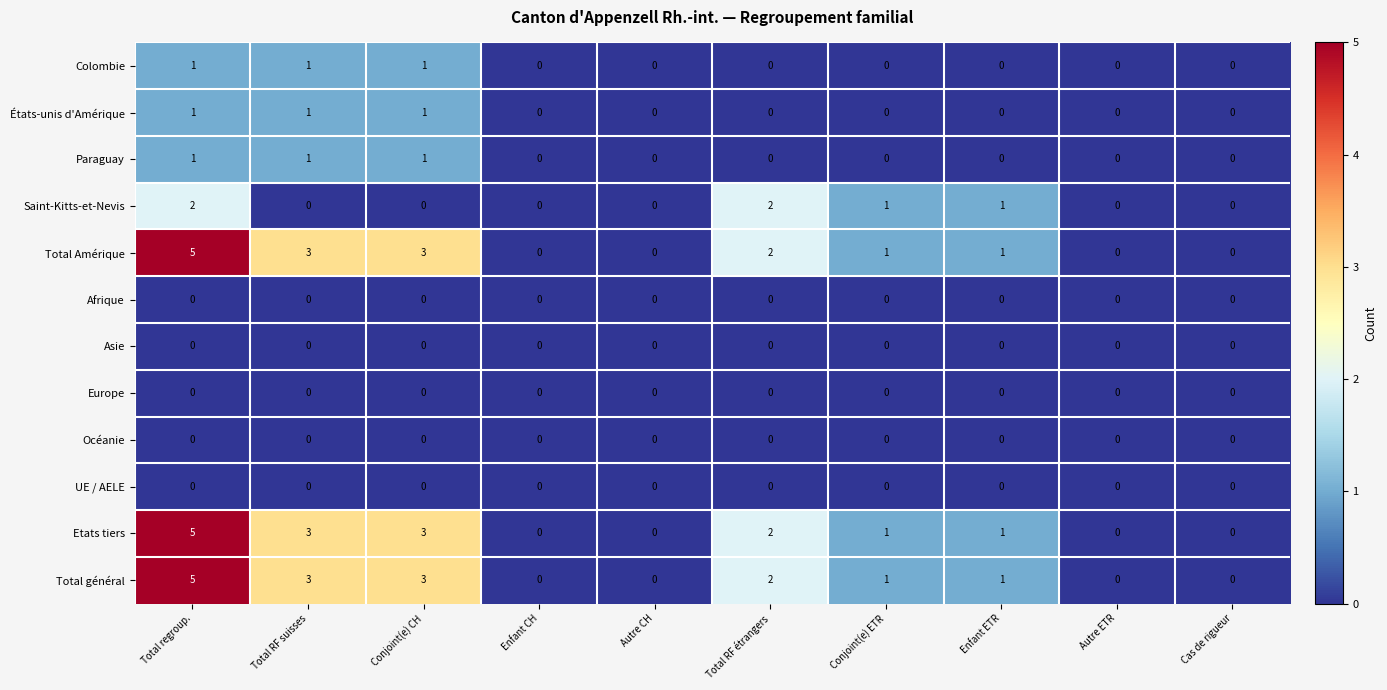

Is it true that Paraguay equals 1 at Total RF suisses?

True